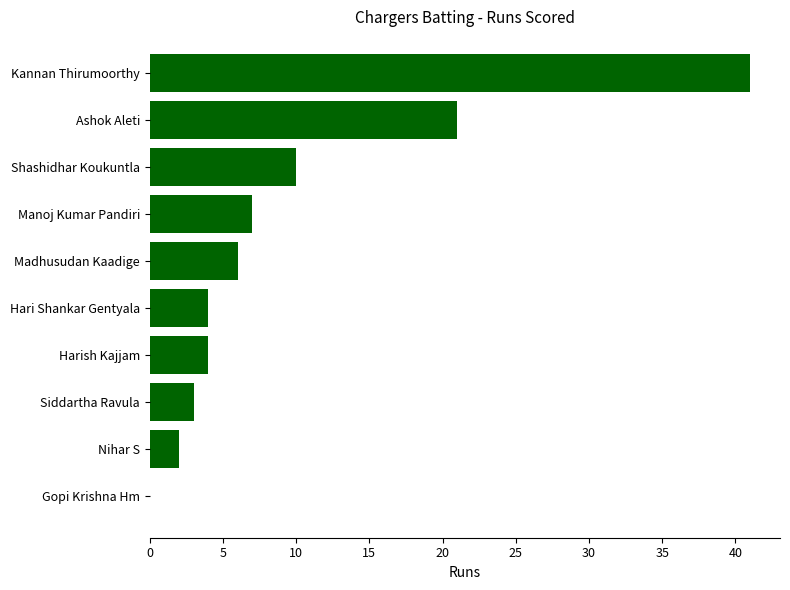

The value at Madhusudan Kaadige is 6. True or false?

True